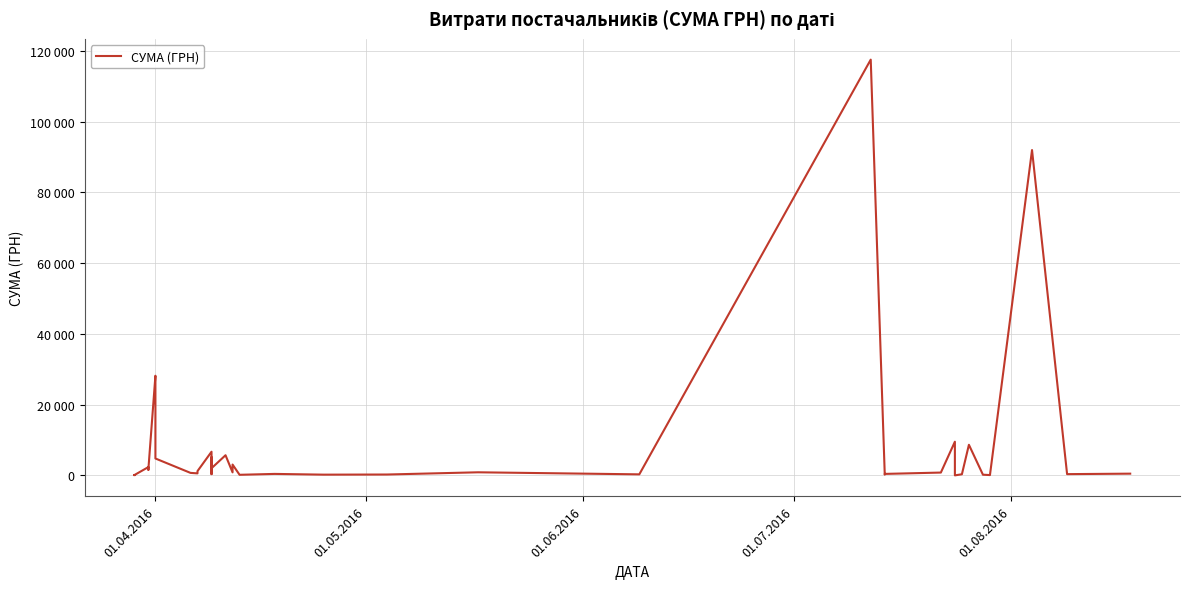

How many interior local valleys (lower than both neighbors) does the data have?

13